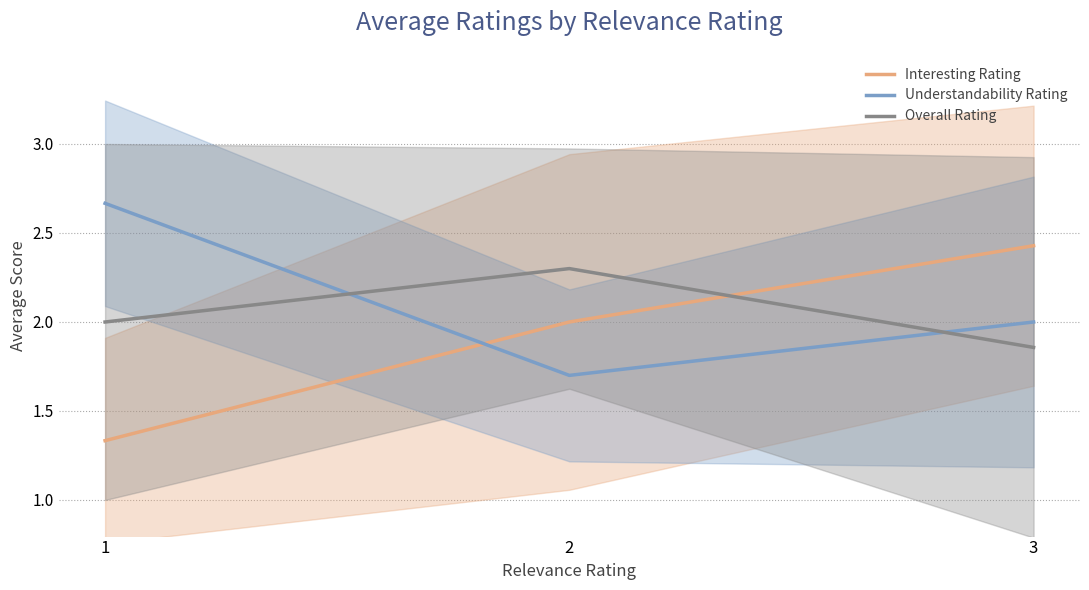

Which label corresponds to the largest value in the chart?

1